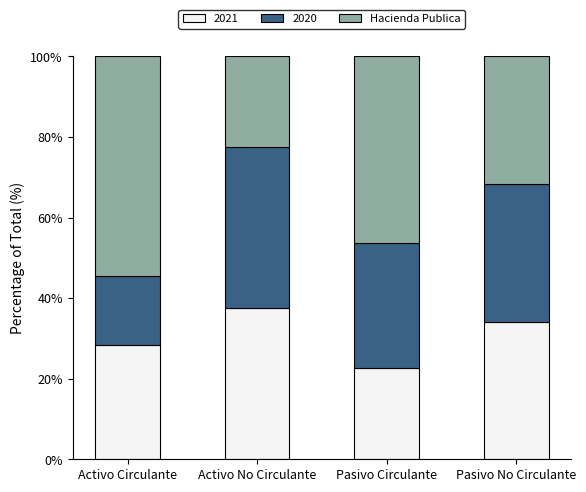

How many bars are there in total?

4